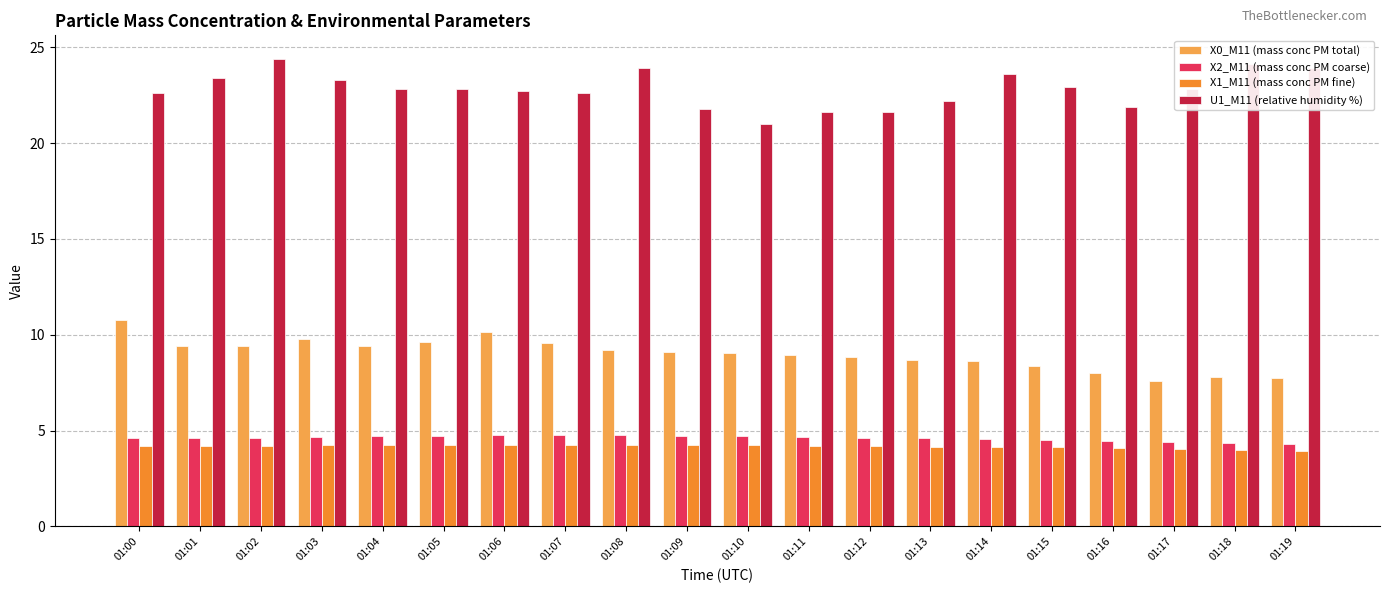

What is the total value across all series at 01:00?

42.2